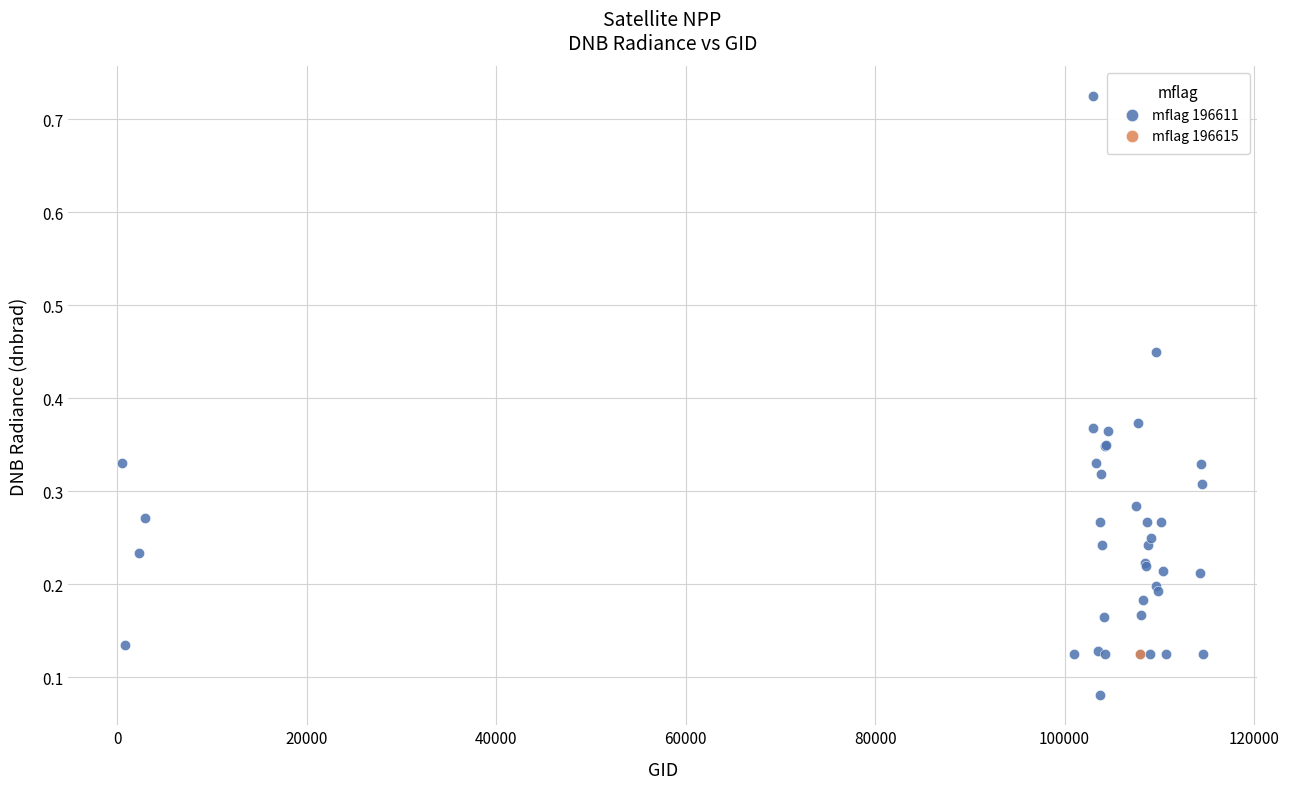

What are all the series names shown in the legend?

mflag 196611, mflag 196615